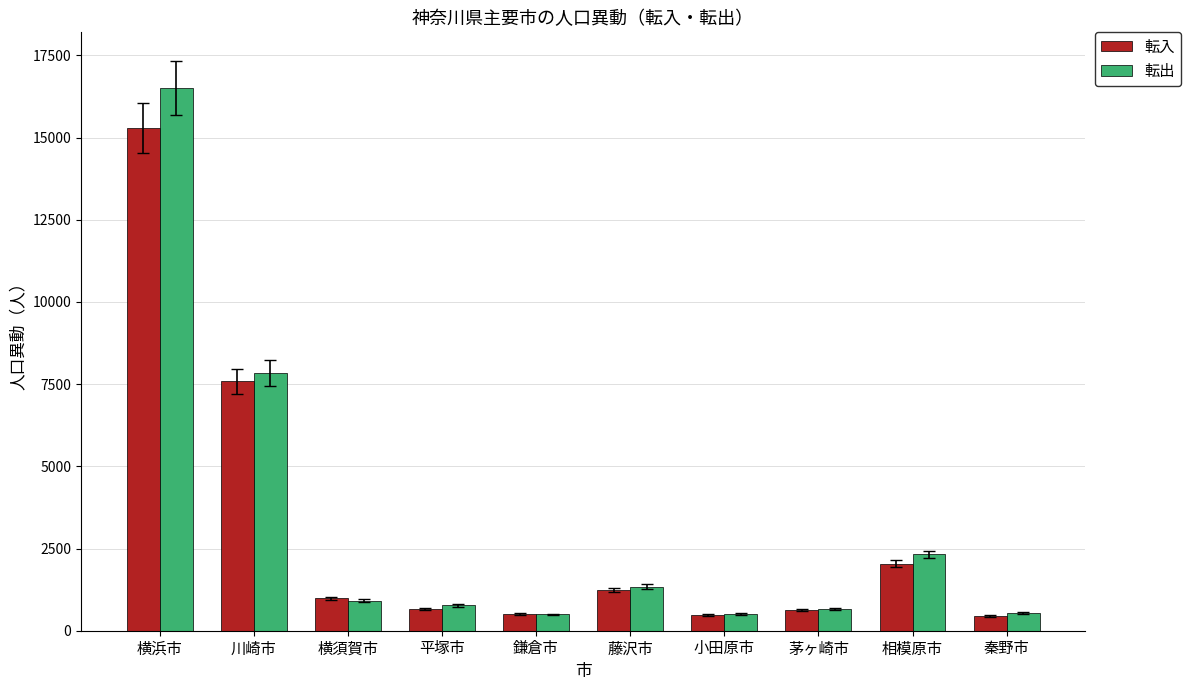

Is it true that 転出 equals 16509 at 横浜市?

True